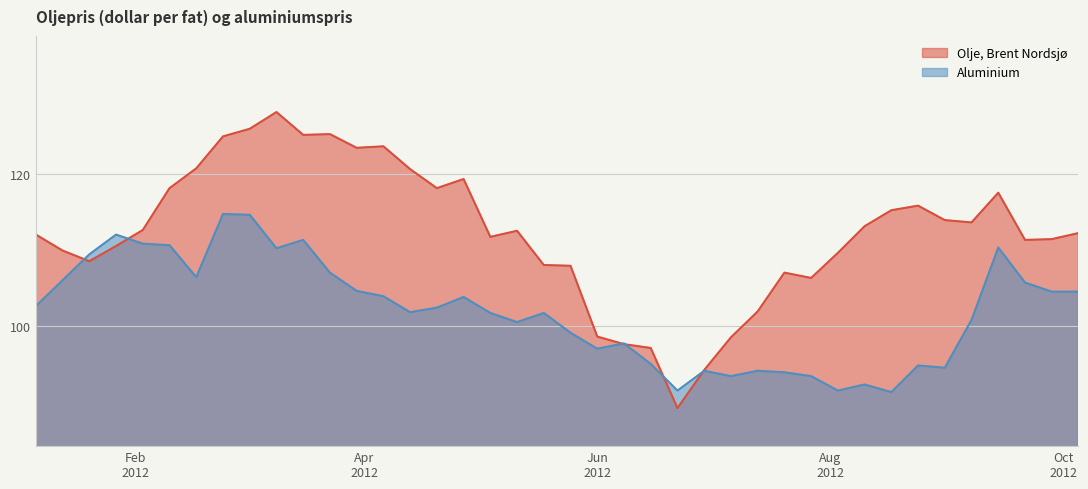

List the series in order of their overall mean, lowest first.

Aluminium, Olje, Brent Nordsjø